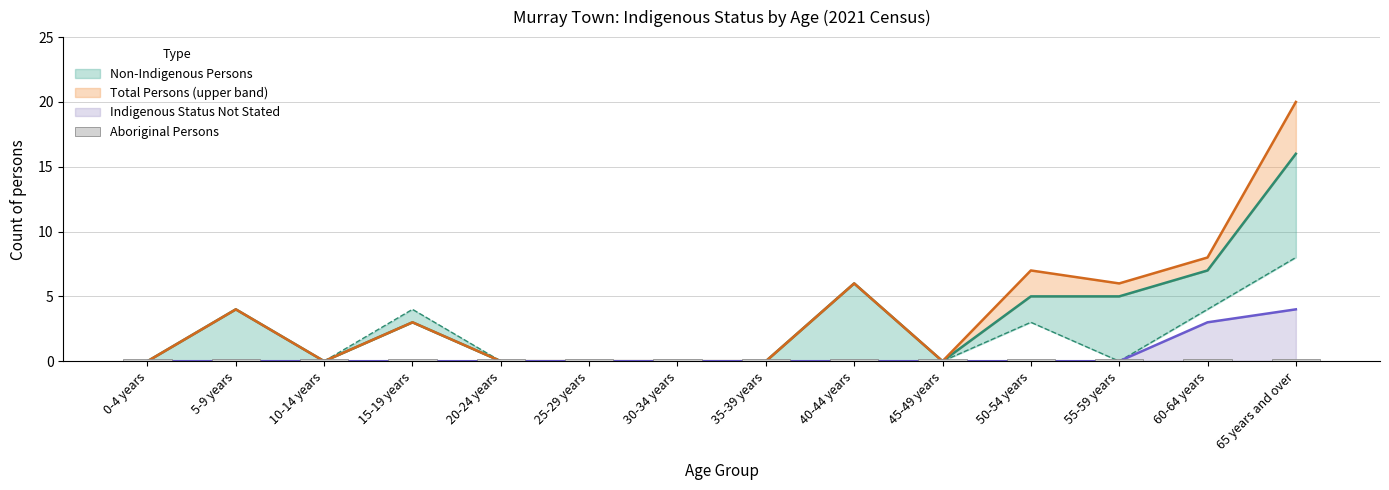

Which series has the largest range (max minus min)?

Total Persons